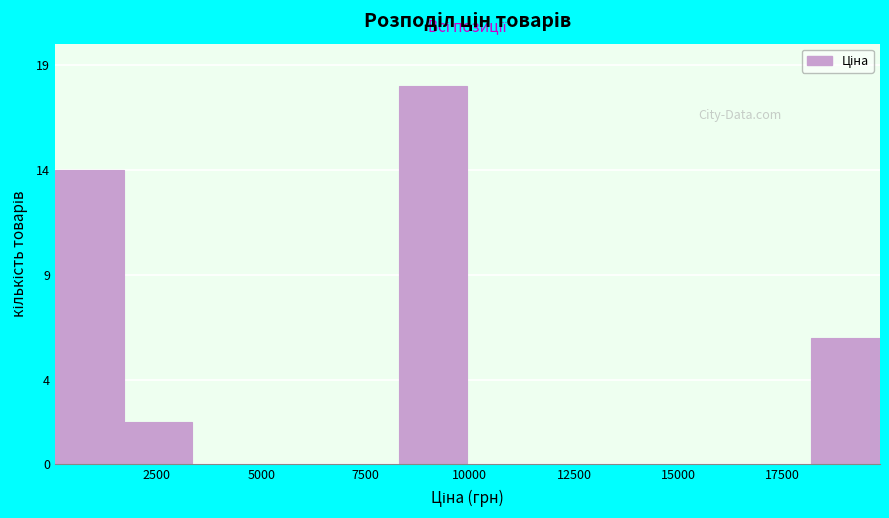

Around what value on the x-axis is the tallest bar? Give the approximate position of its centre, as read against the axis.

9000